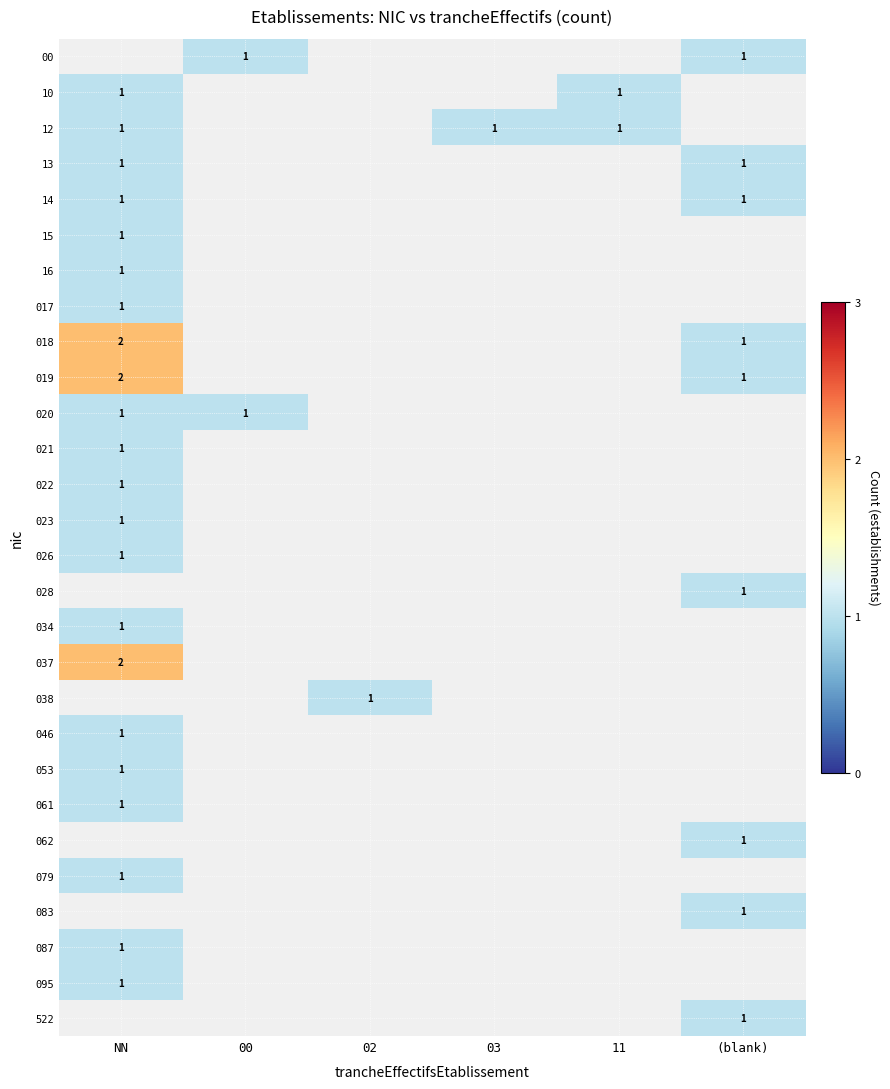

The 00 series shows 0 at 00. True or false?

False